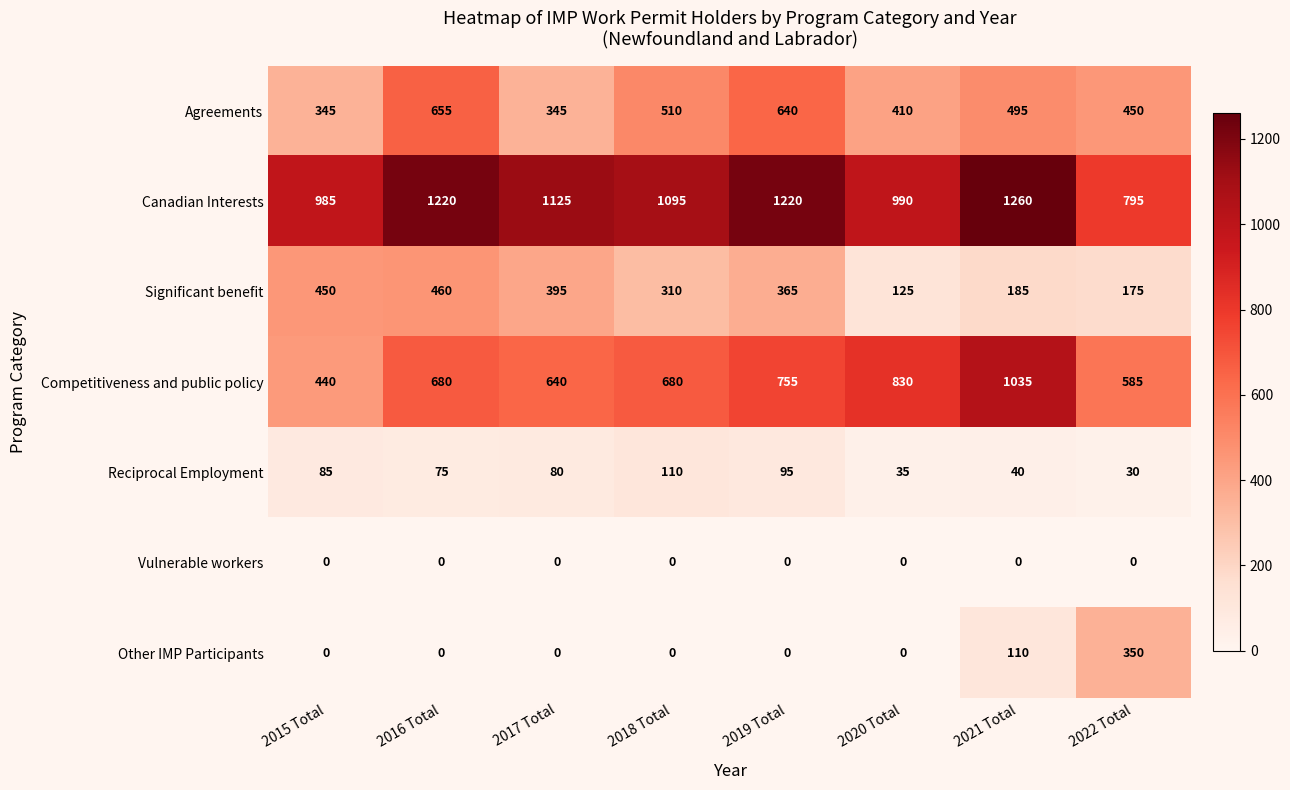

Which category has the highest value in the Competitiveness and public policy series?

2021 Total